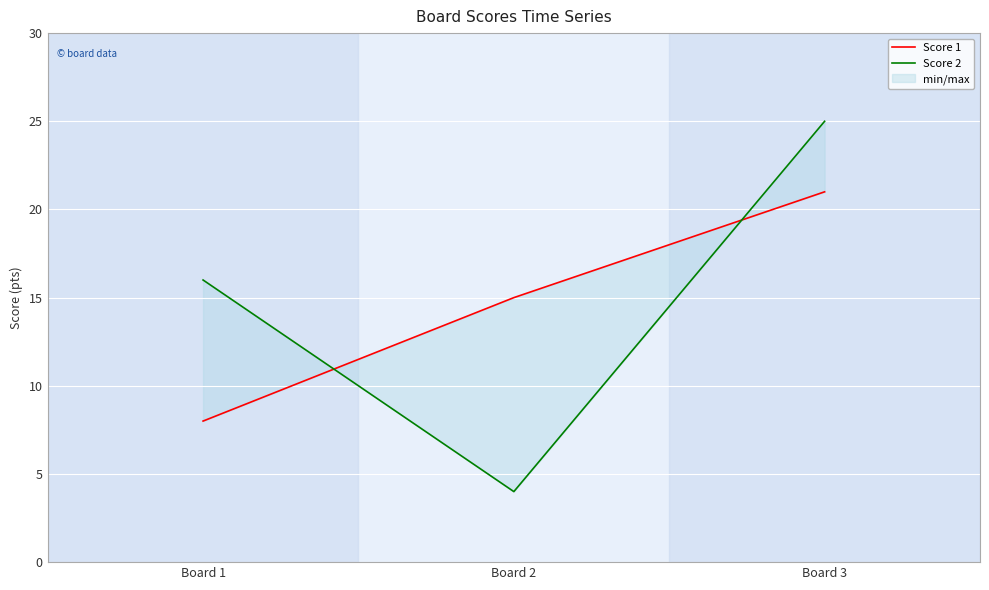

Rank the series by their average value, from lowest to highest.

Score 1, Score 2